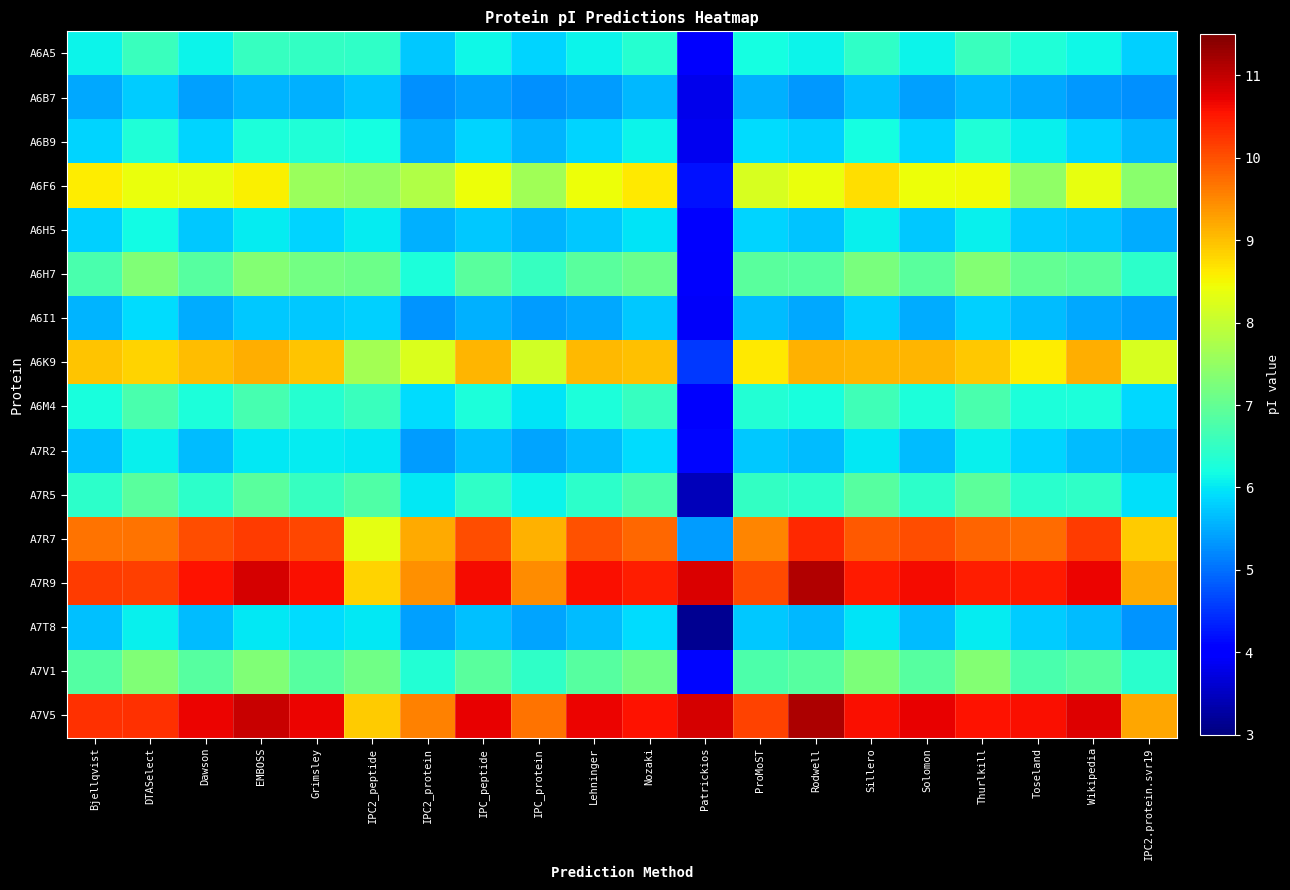

Between Wikipedia and Lehninger, which is larger?

Wikipedia